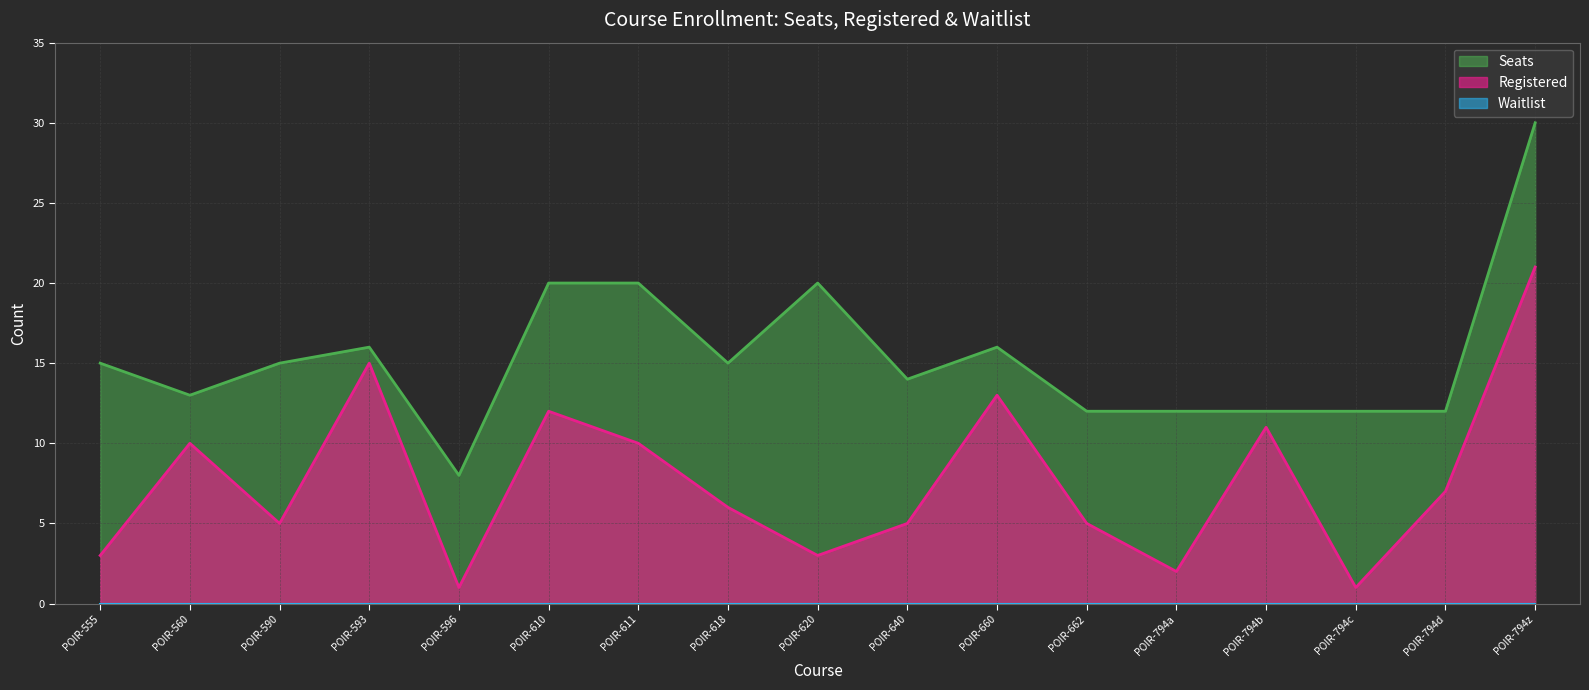

What position from the right is POIR-794a?

5